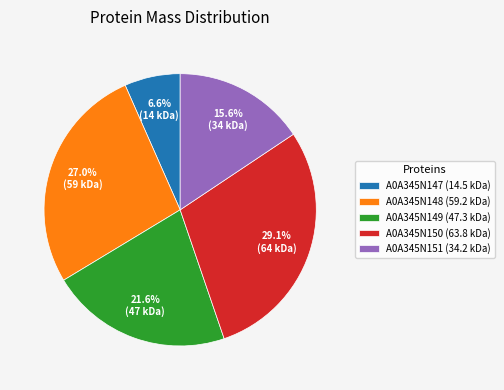

Does any single category account for the majority?

No